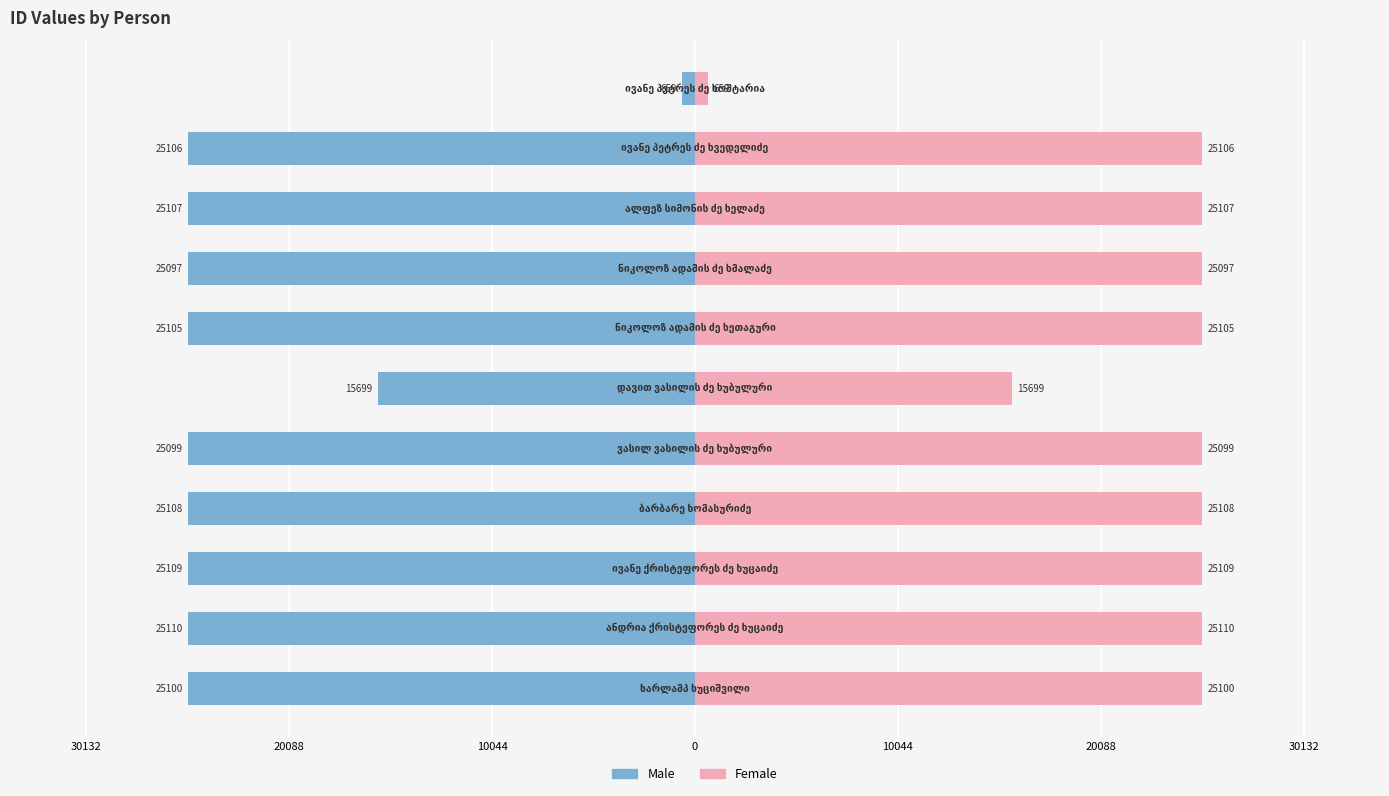

Reading left to right, extract all data points from this chart.

Male: -25100	-25110	-25109	-25108	-25099	-15699	-25105	-25097	-25107	-25106	-659
Female: 25100	25110	25109	25108	25099	15699	25105	25097	25107	25106	659